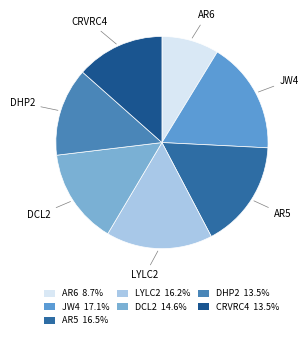

Count the number of slices in the pie.

7